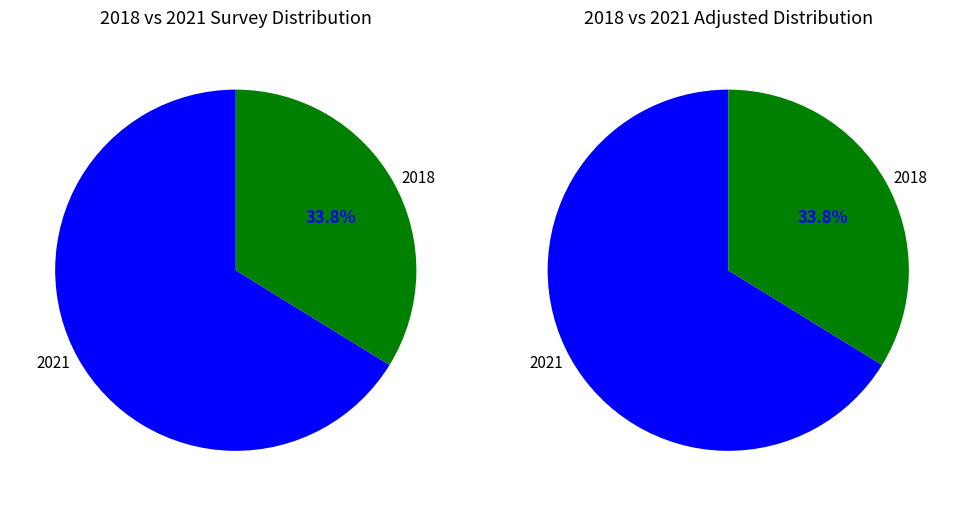

What percentage is NOT represented by 2021?

33.8%